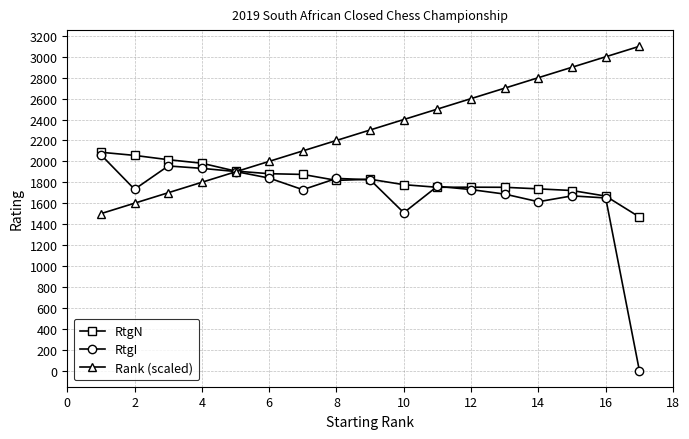

Count the number of data series in this chart.

3